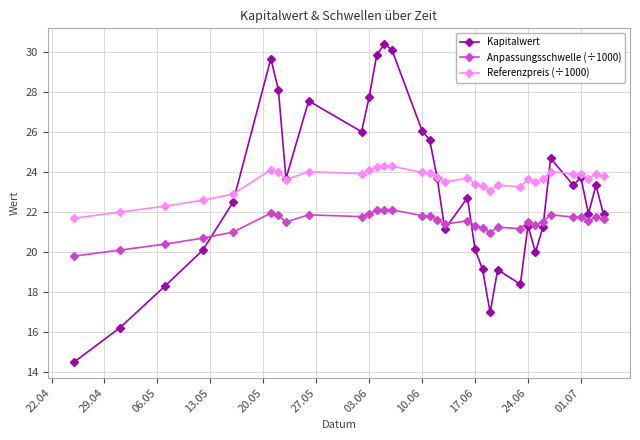

How many interior local valleys does the Kapitalwert series have?

8